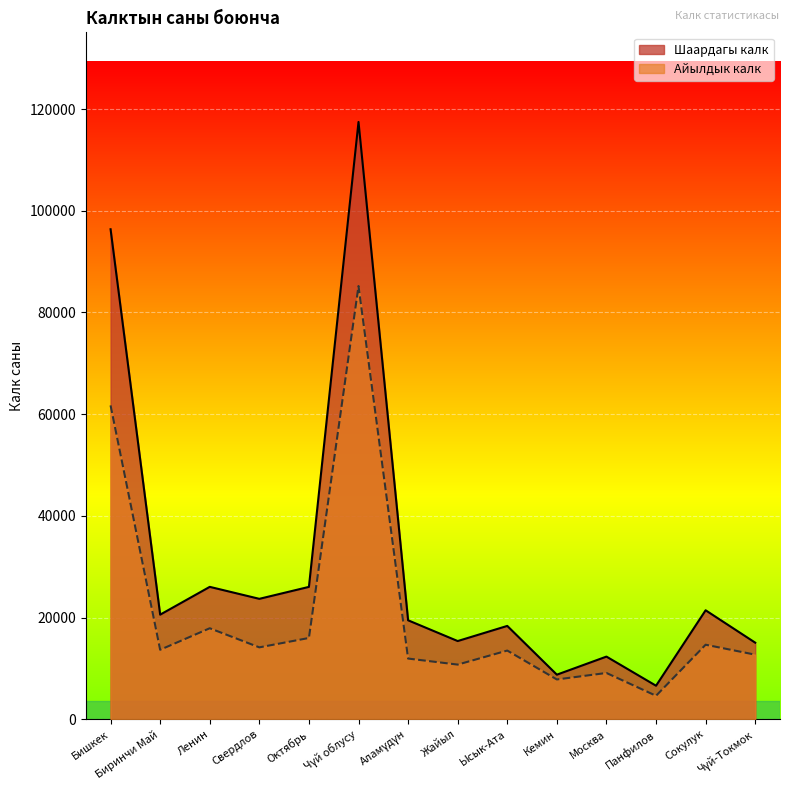

How many lines are shown in the chart?

2